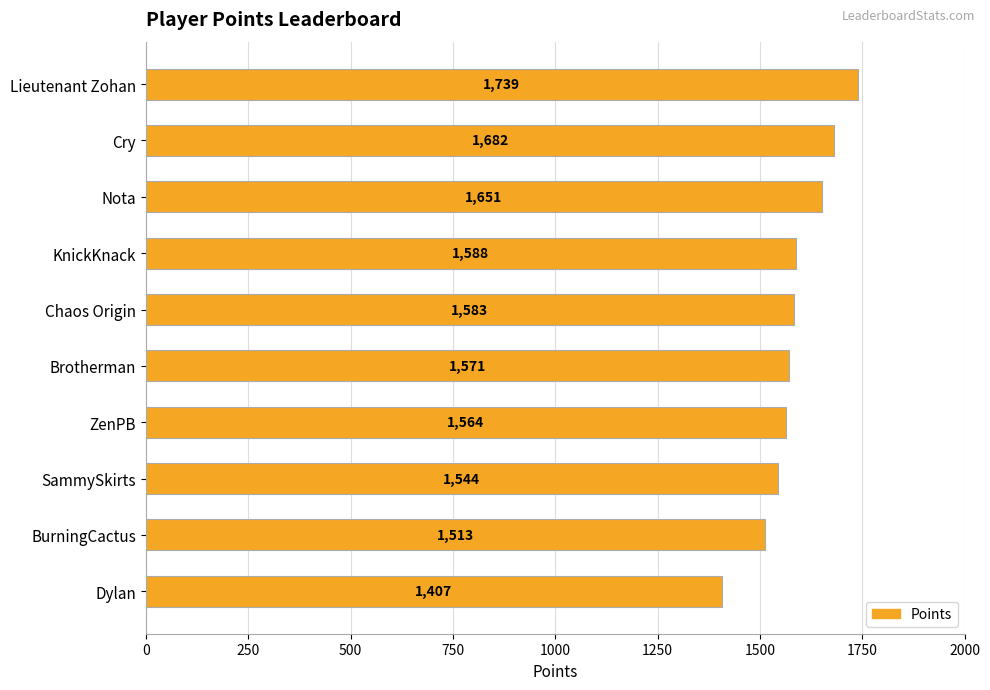

What is the sum of the values at KnickKnack and Dylan?

2995